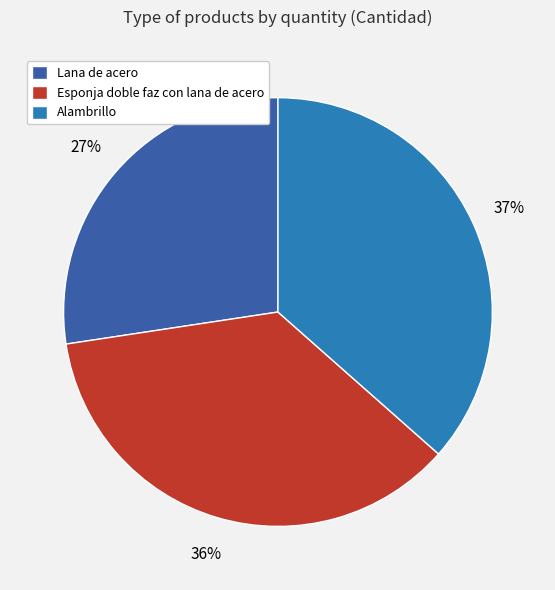

The Alambrillo slice represents 49% of the pie. True or false?

False